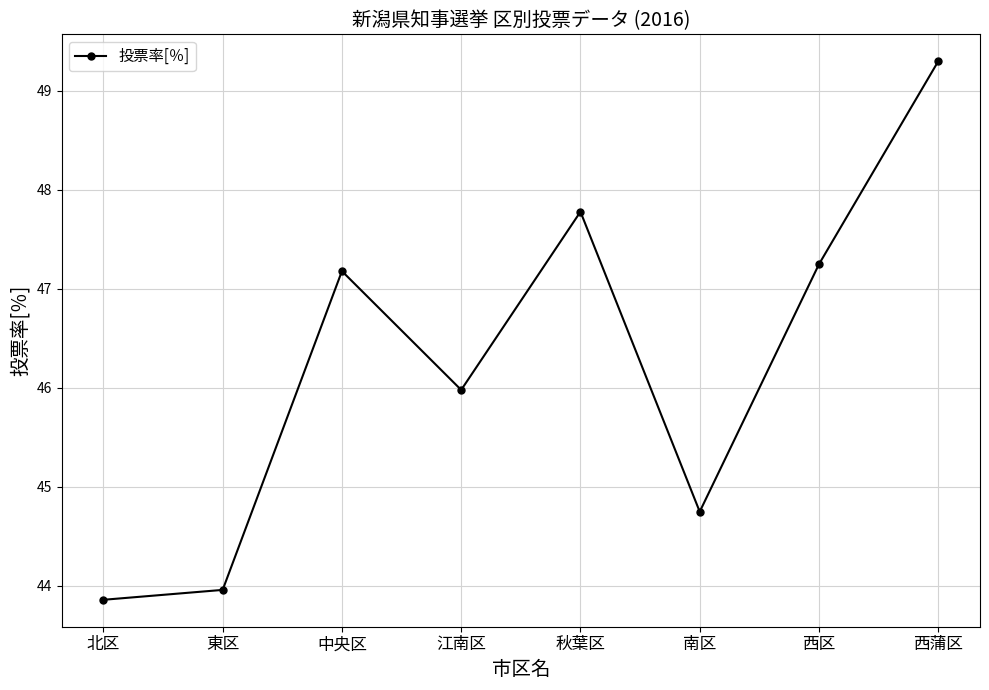

How many lines are shown in the chart?

1